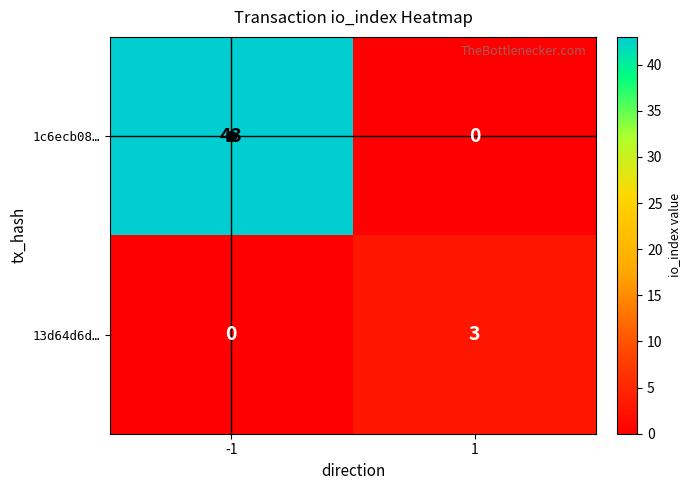

The 1c6ecb08… series shows 23 at 1. True or false?

False